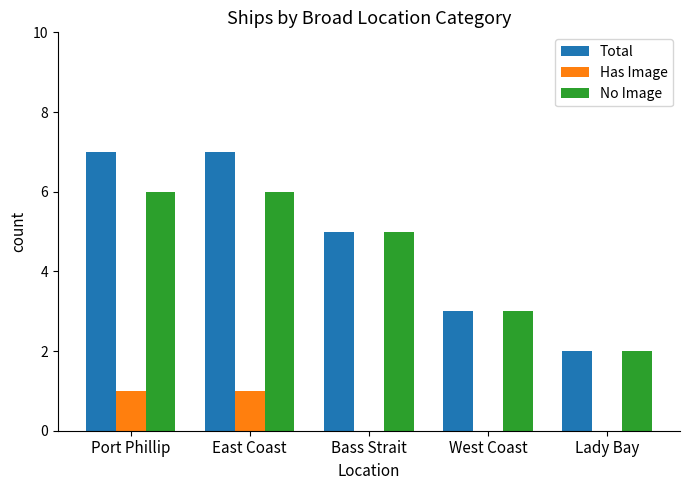

What is the maximum value for Total?

7